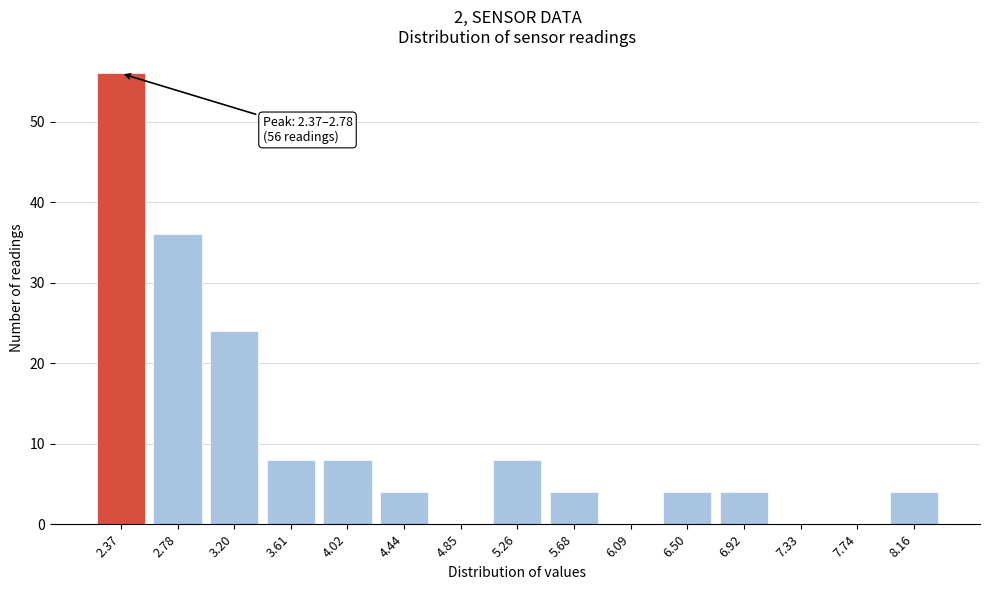

Reading right to left, extract all data points from this chart.

8.16=4	7.74=0	7.33=0	6.92=4	6.50=4	6.09=0	5.68=4	5.26=8	4.85=0	4.44=4	4.02=8	3.61=8	3.20=24	2.78=36	2.37=56